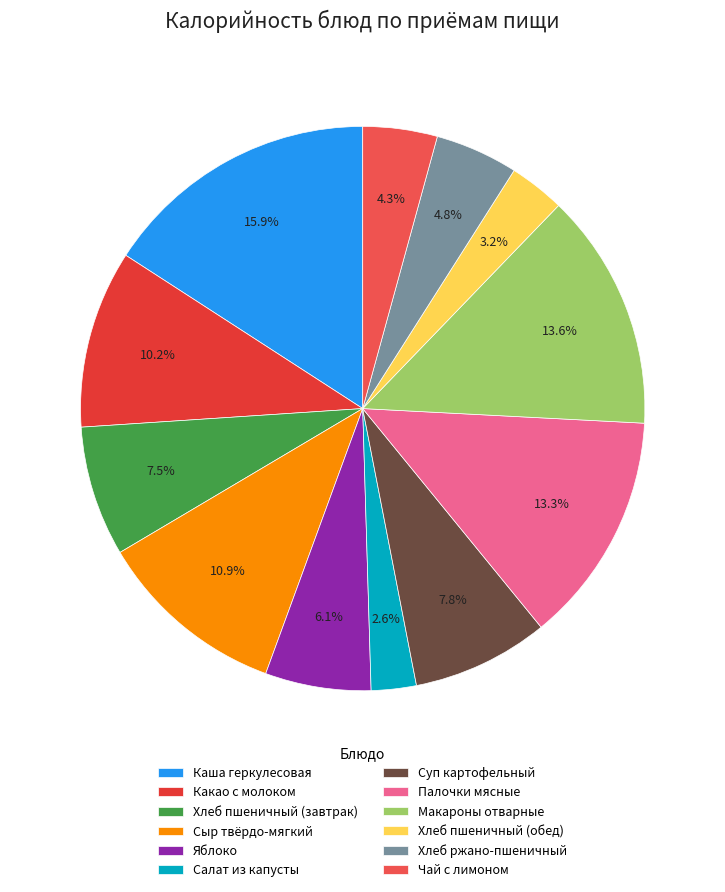

The Хлеб пшеничный (завтрак) slice represents 7% of the pie. True or false?

True